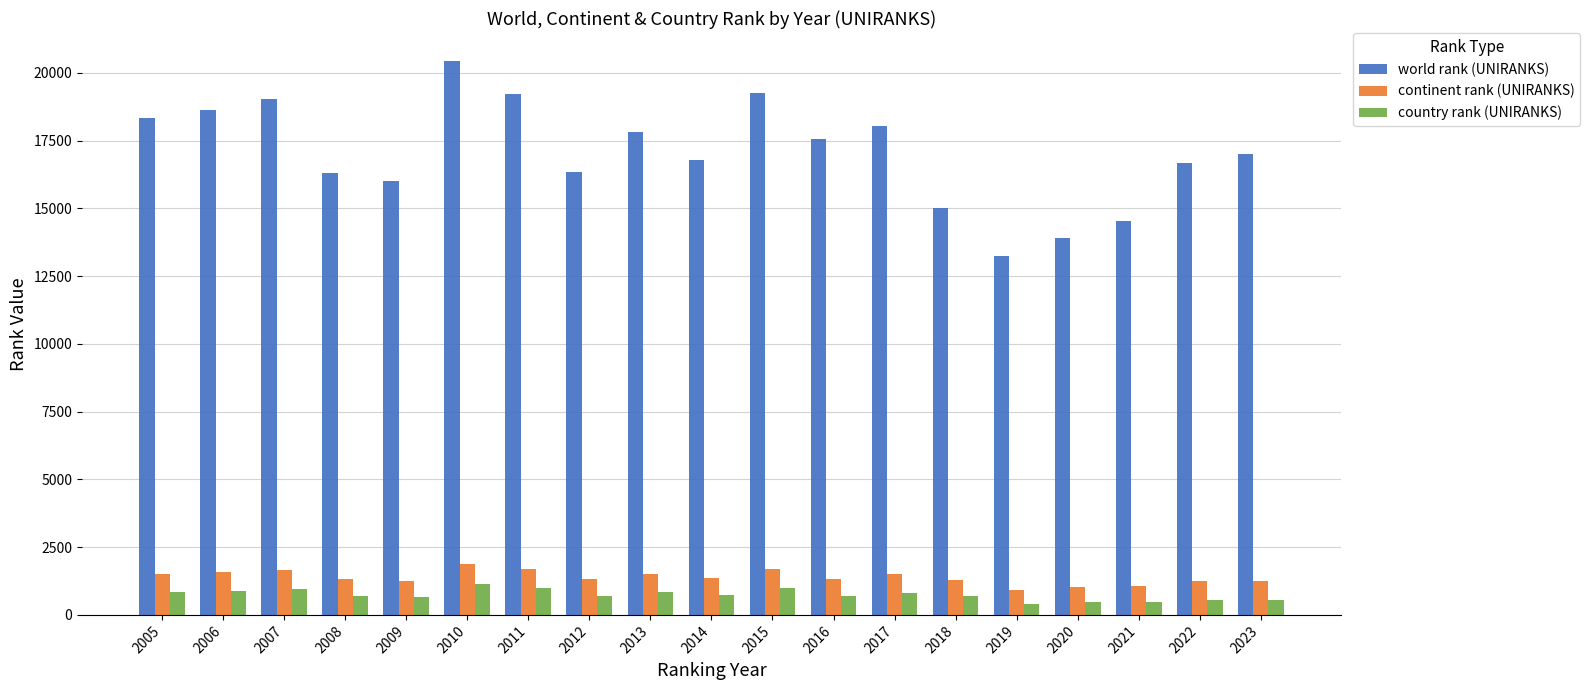

At which category is the sum across all series the highest?

2010